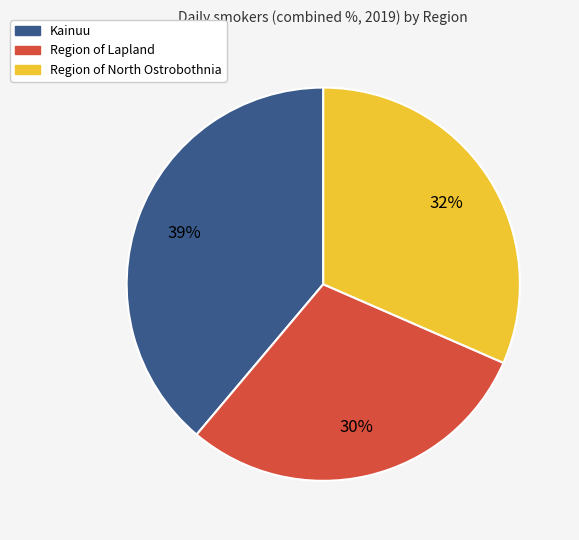

To the nearest percent, what percentage of the pie is Region of Lapland?

30%